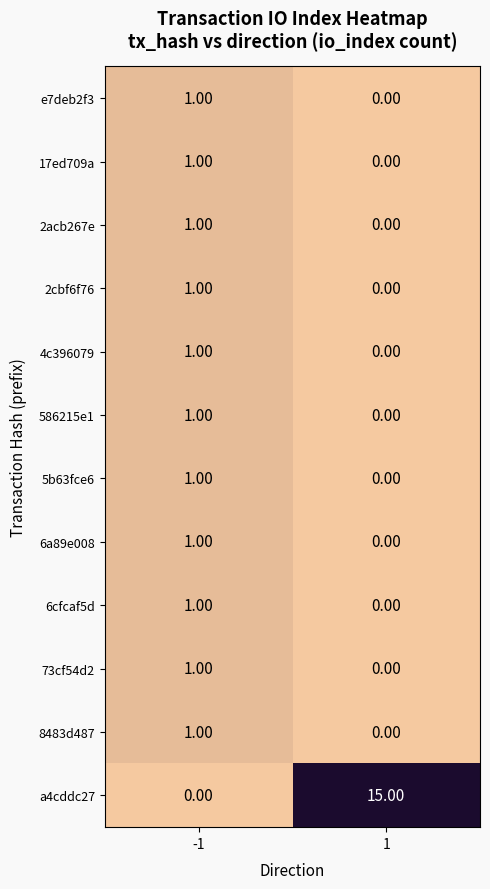

List the labels in order of 8483d487 value, largest first.

-1, 1